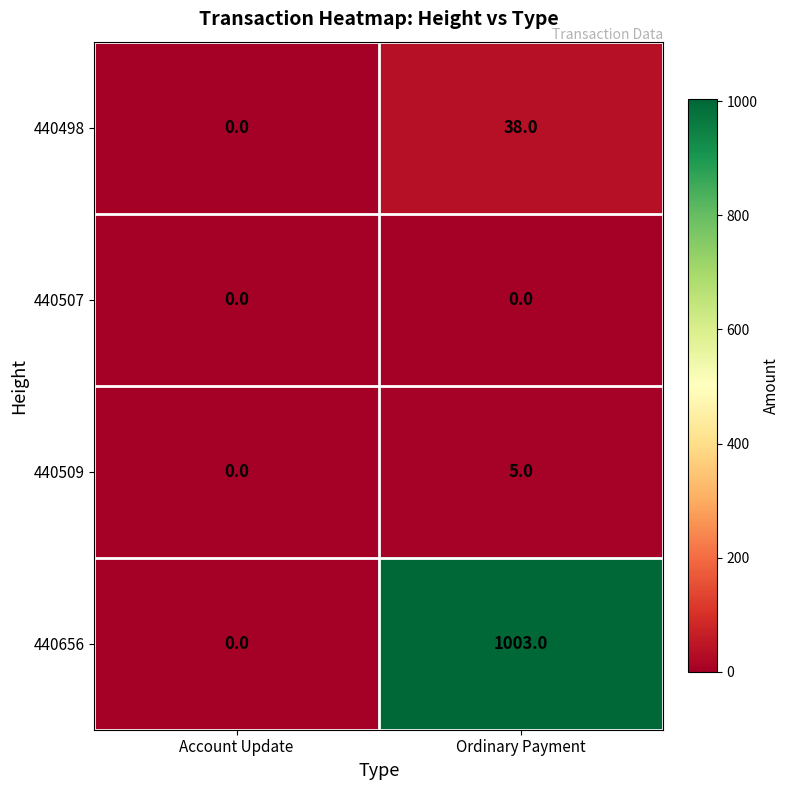

What is the average value of the 440656 series?

502